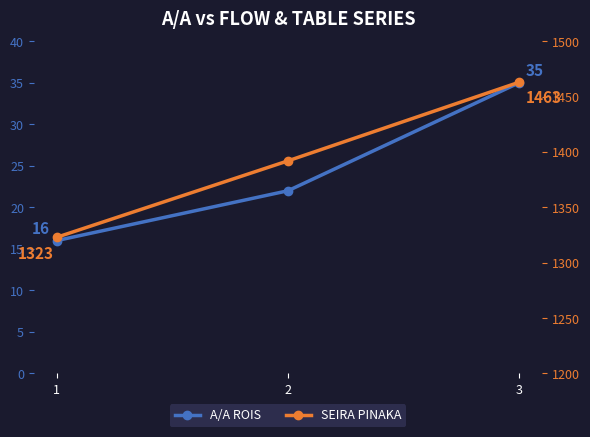

Between 2 and 3, which series saw the biggest shift?

SEIRA PINAKA